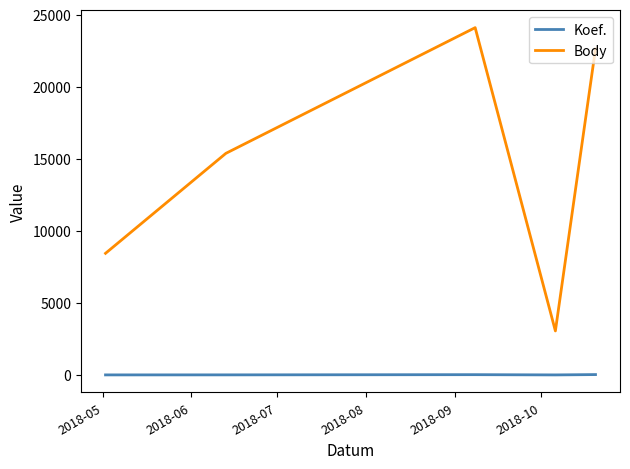

What is the minimum value for Body?

3058